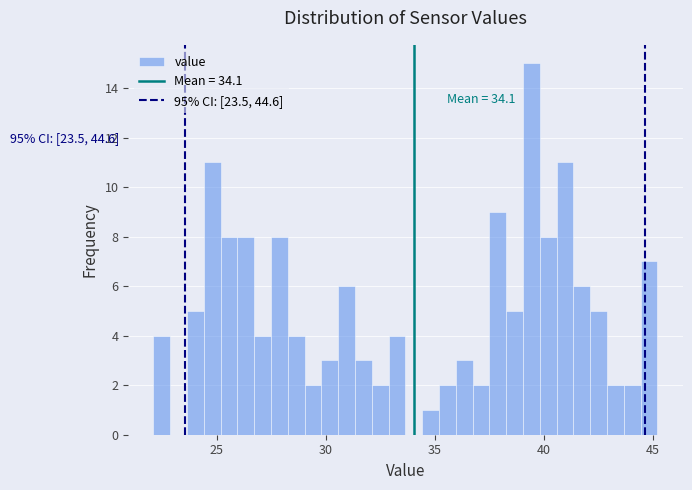

Around what value on the x-axis is the tallest bar? Give the approximate position of its centre, as read against the axis.

39.5